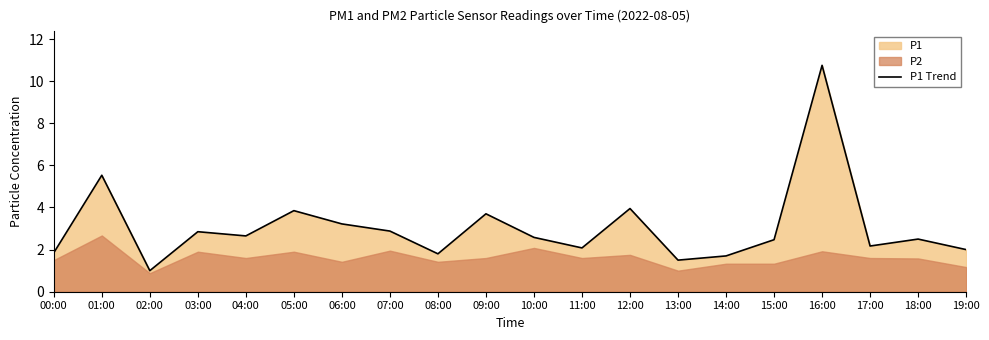

Does the chart have visible grid lines?

No